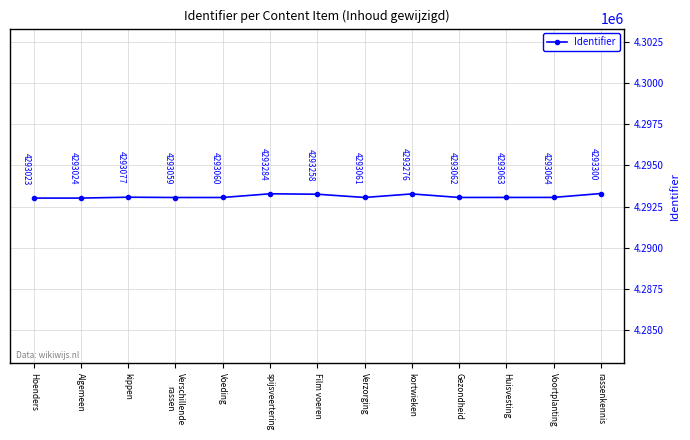

How many points are lower than both their immediate neighbors (excluding endpoints)?

3